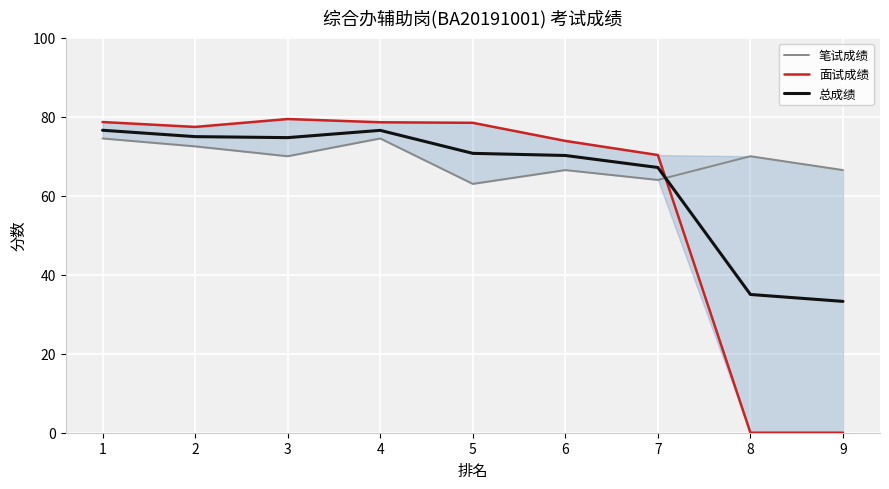

Between 6 and 2, which is larger?

2